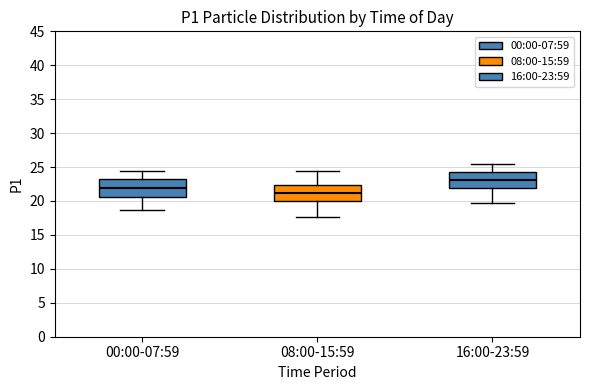

Reading left to right, transcribe this box plot: for each box, give where its median line is, the range the box spans, and where its two whiskers end, as read against the y-axis. The values are not printed on the chart, so give them approximately, as read against the axis.

00:00-07:59: median 22.0, box 20.5 to 23.5, whiskers 18.5 to 24.5
08:00-15:59: median 21.0, box 20.0 to 22.5, whiskers 17.5 to 24.5
16:00-23:59: median 23.0, box 22.0 to 24.5, whiskers 19.5 to 25.5